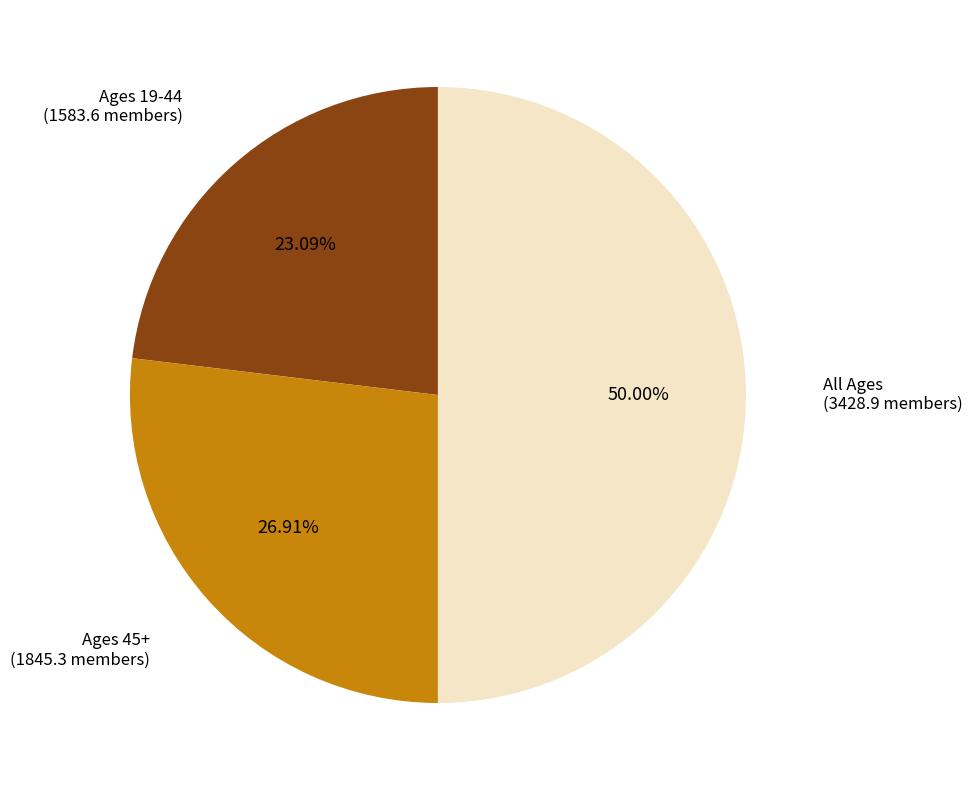

The All Ages slice represents 50% of the pie. True or false?

True